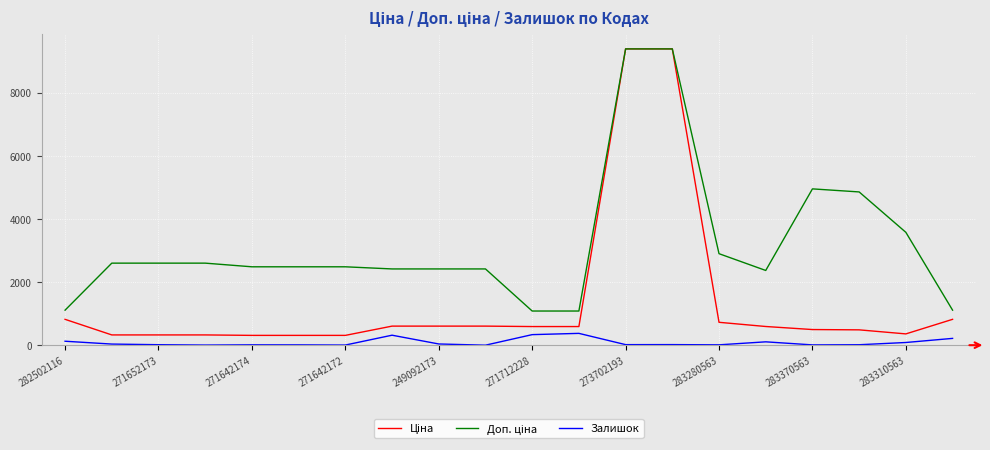

What is the maximum value shown in the chart?

9384.0